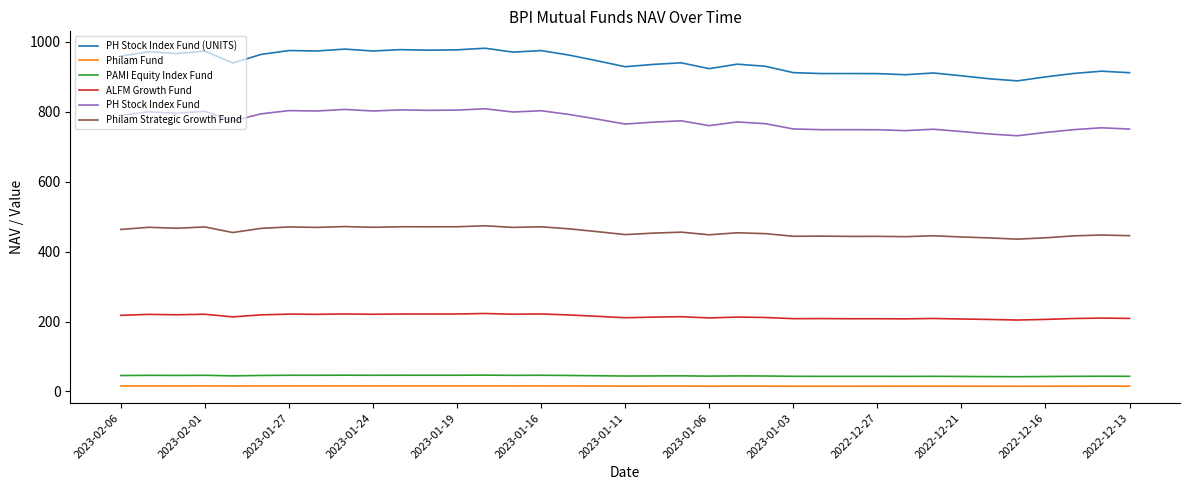

Which series has the widest spread of values?

PH Stock Index Fund (UNITS)